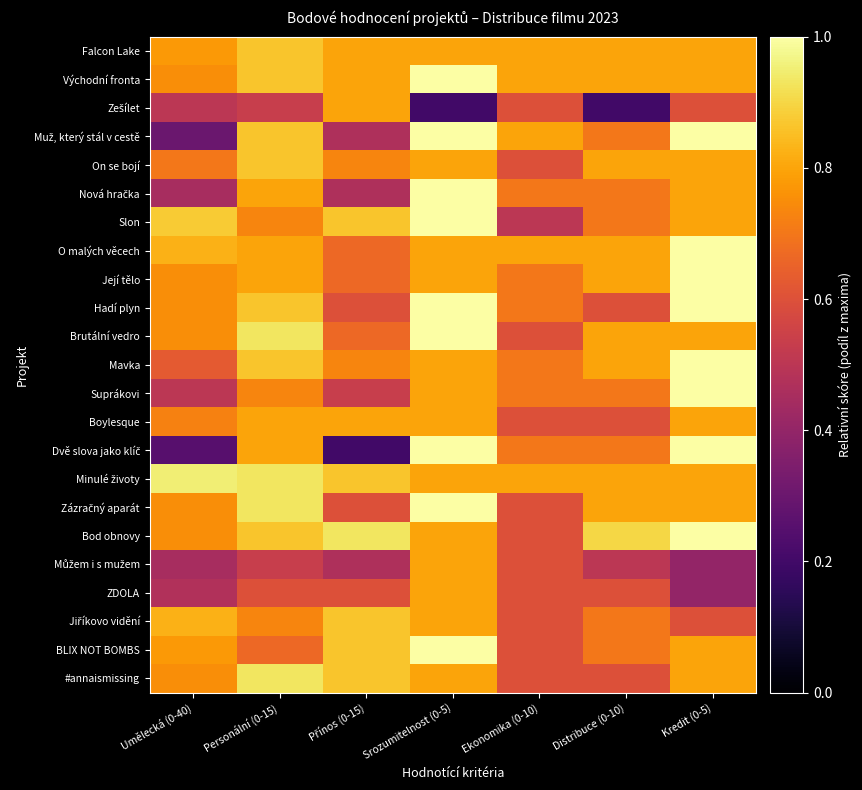

Between Umělecká (0-40) and Ekonomika (0-10), which is larger?

Ekonomika (0-10)